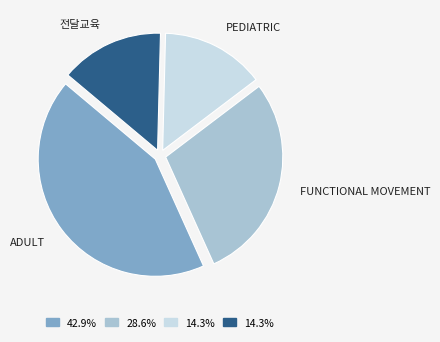

Which slice is the largest?

ADULT